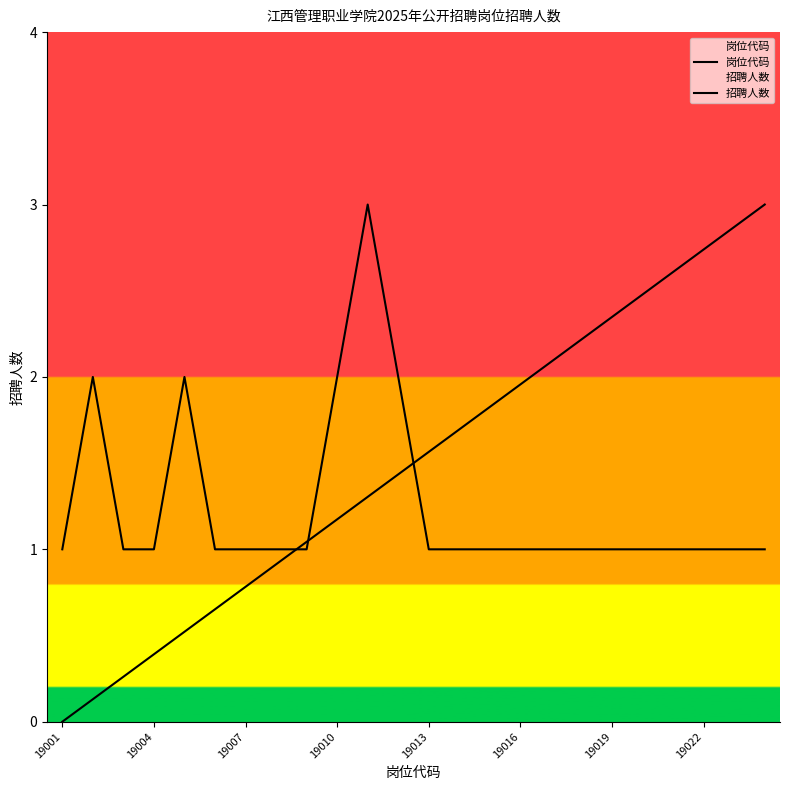

At how many categories does at least one series exceed 0?

24